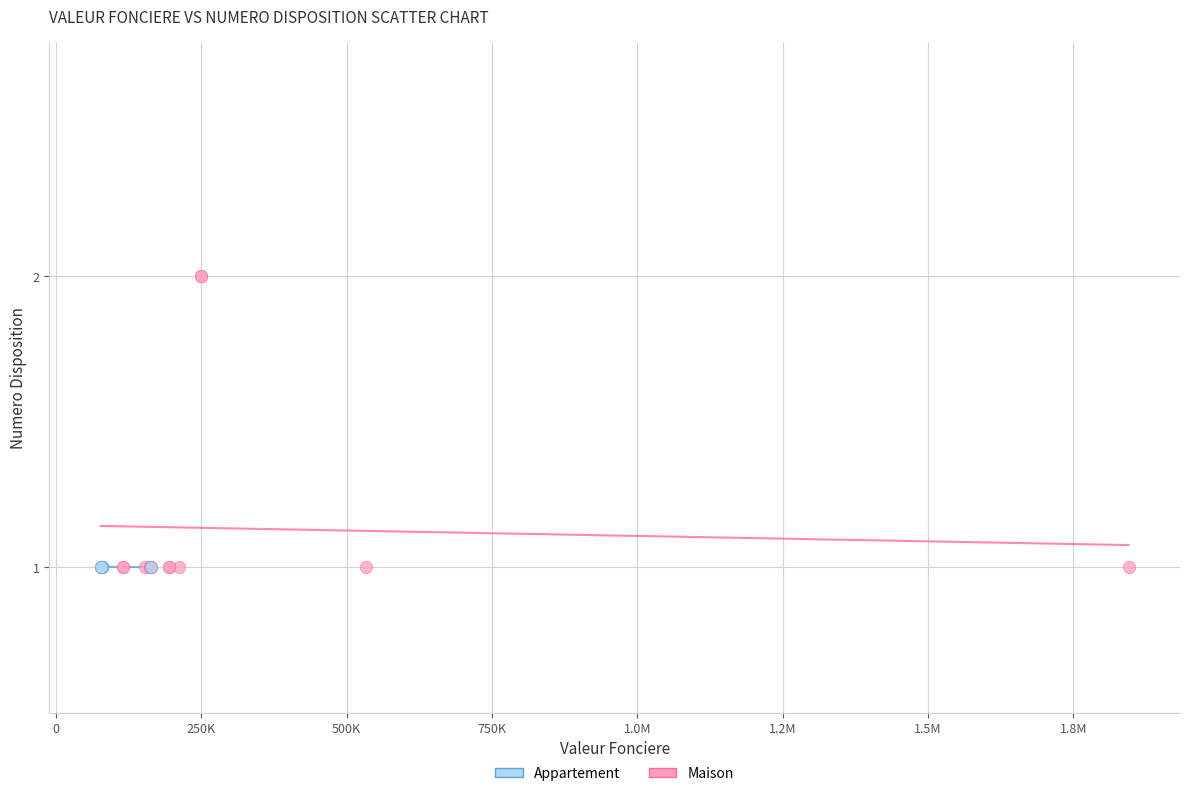

Which series contains the highest Y value?

Maison